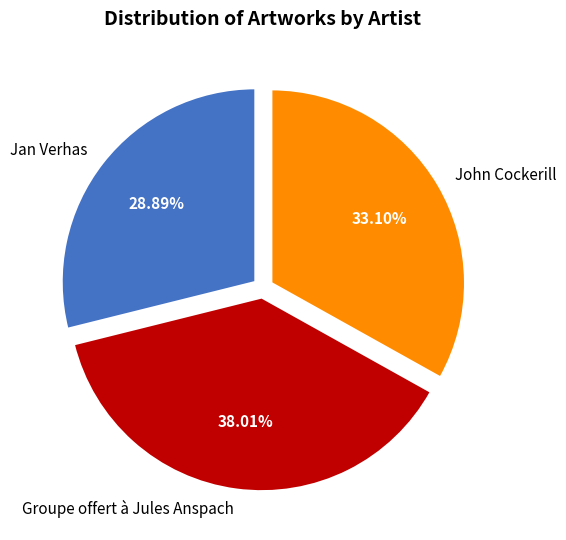

To the nearest percent, what portion does Groupe offert à Jules Anspach represent?

38%